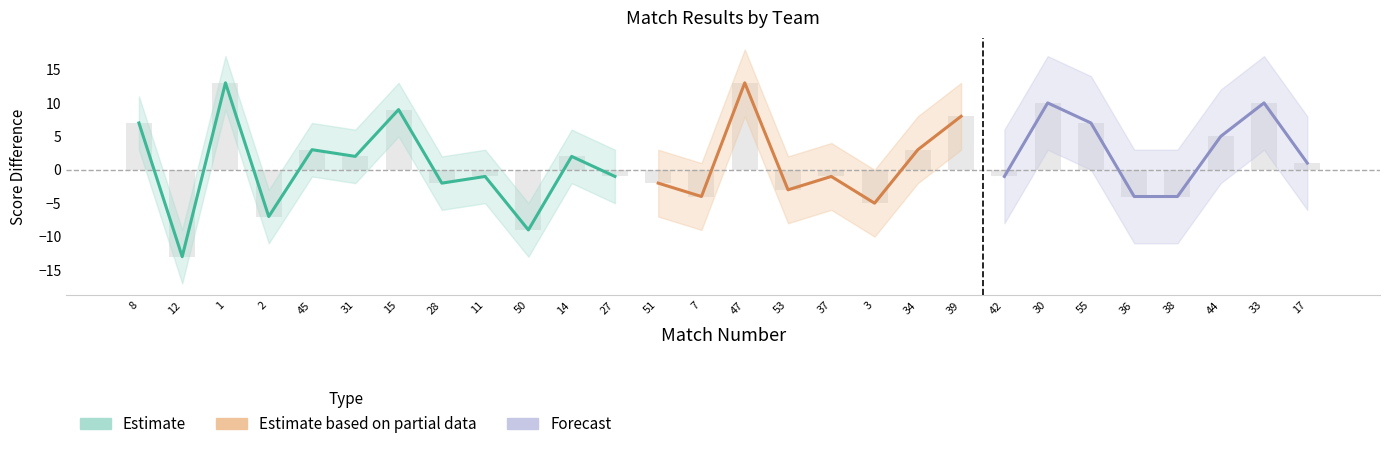

List the labels in order of value, largest first.

1, 47, 30, 33, 15, 39, 8, 55, 44, 45, 34, 31, 14, 17, 11, 27, 37, 42, 28, 51, 53, 7, 36, 38, 3, 2, 50, 12